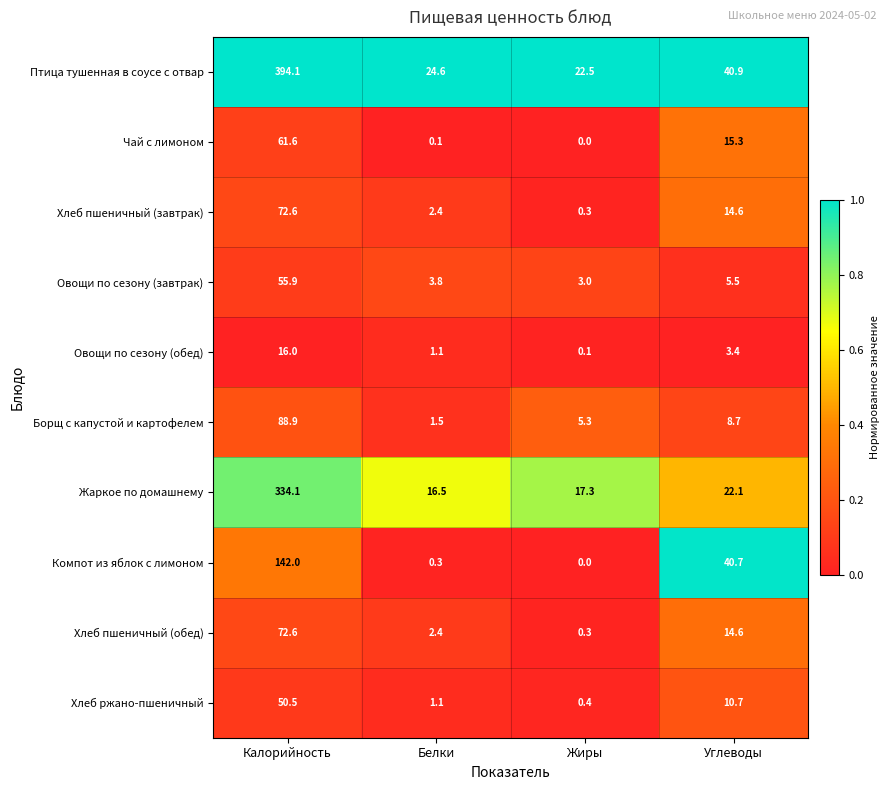

Which series has the largest range (max minus min)?

Птица тушенная в соусе с отвар